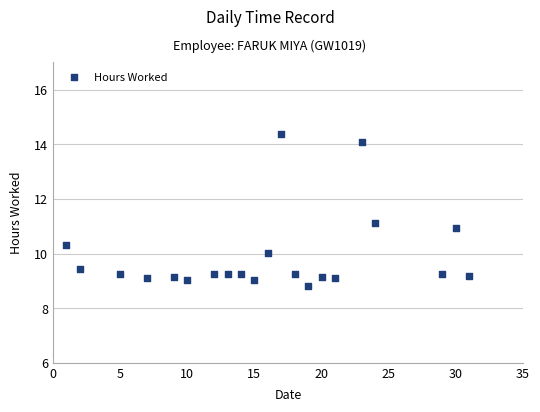

What is the range of Y values (max minus min)?

5.6